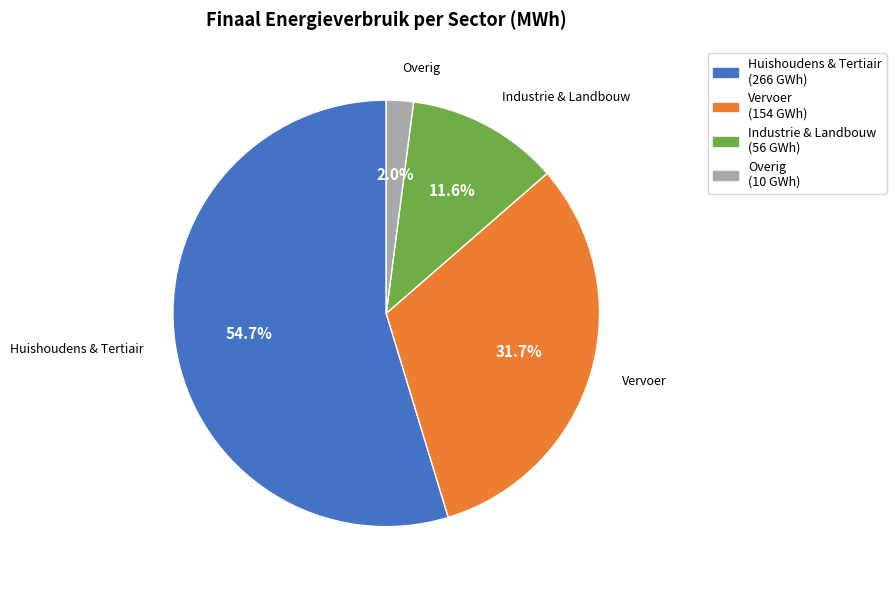

Is there a majority slice in this chart?

Yes